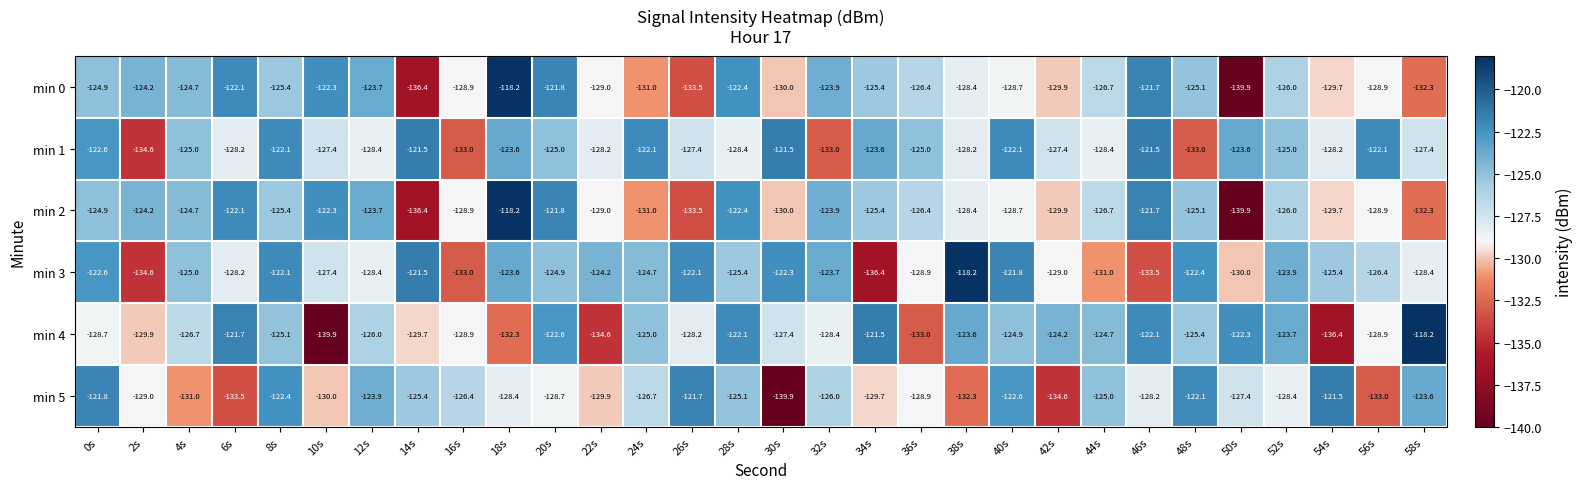

What is the greatest value displayed?

-118.2